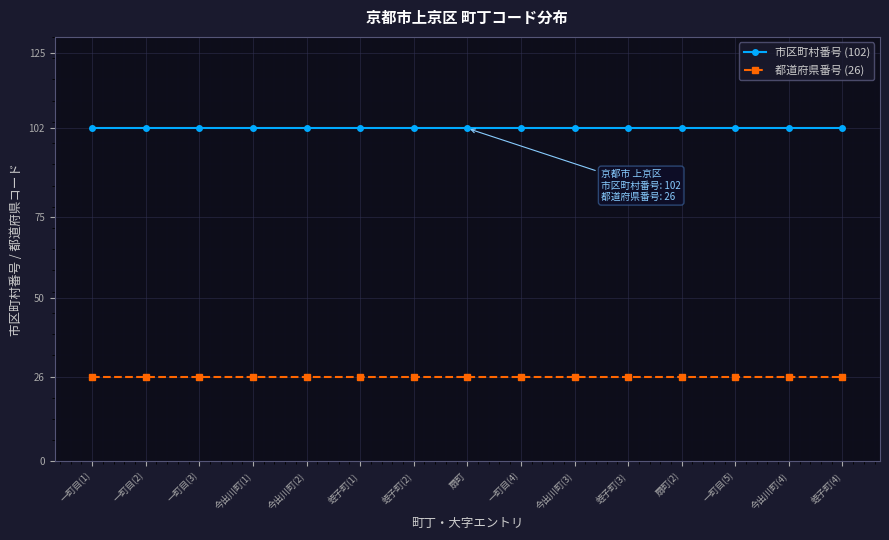

Is the value of 都道府県番号 (26) at 一町目(1) greater than the value of 市区町村番号 (102) at 蛭子町(4)?

No